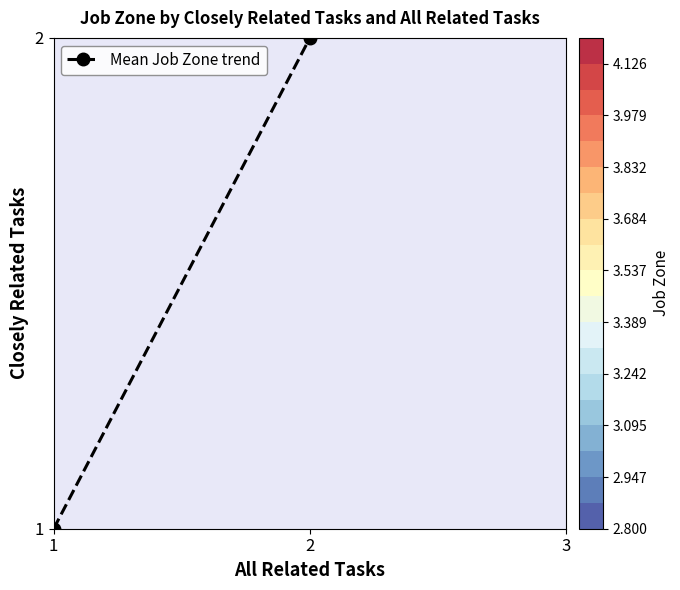

Which has a higher value, 1 or 2?

2